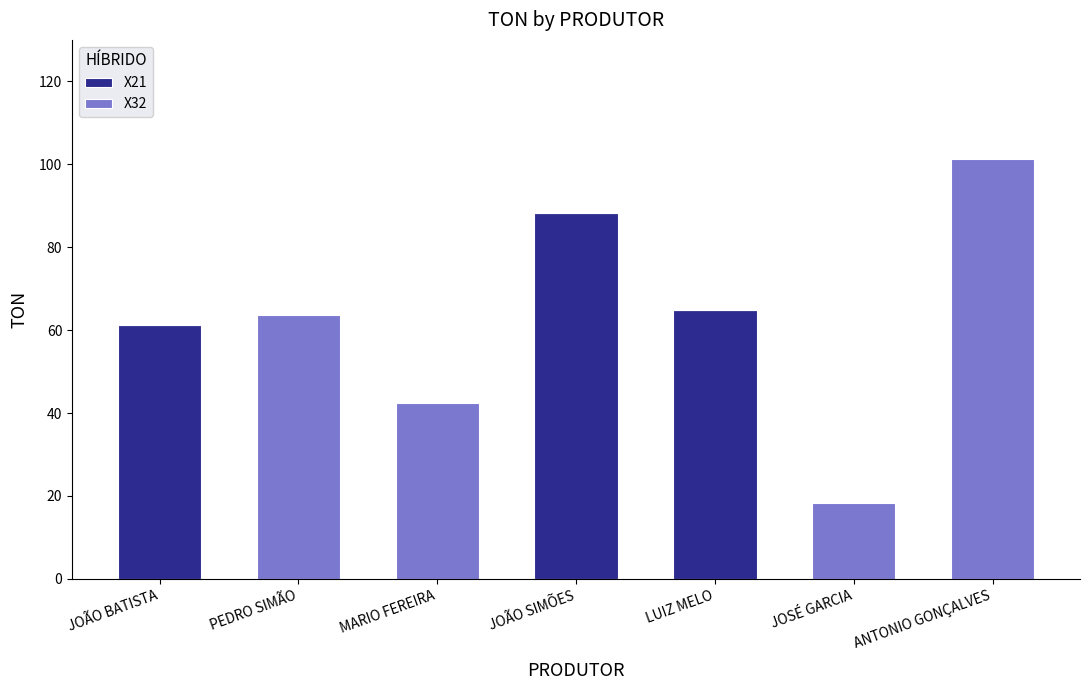

The X21 series shows -34.0 at PEDRO SIMÃO. True or false?

False